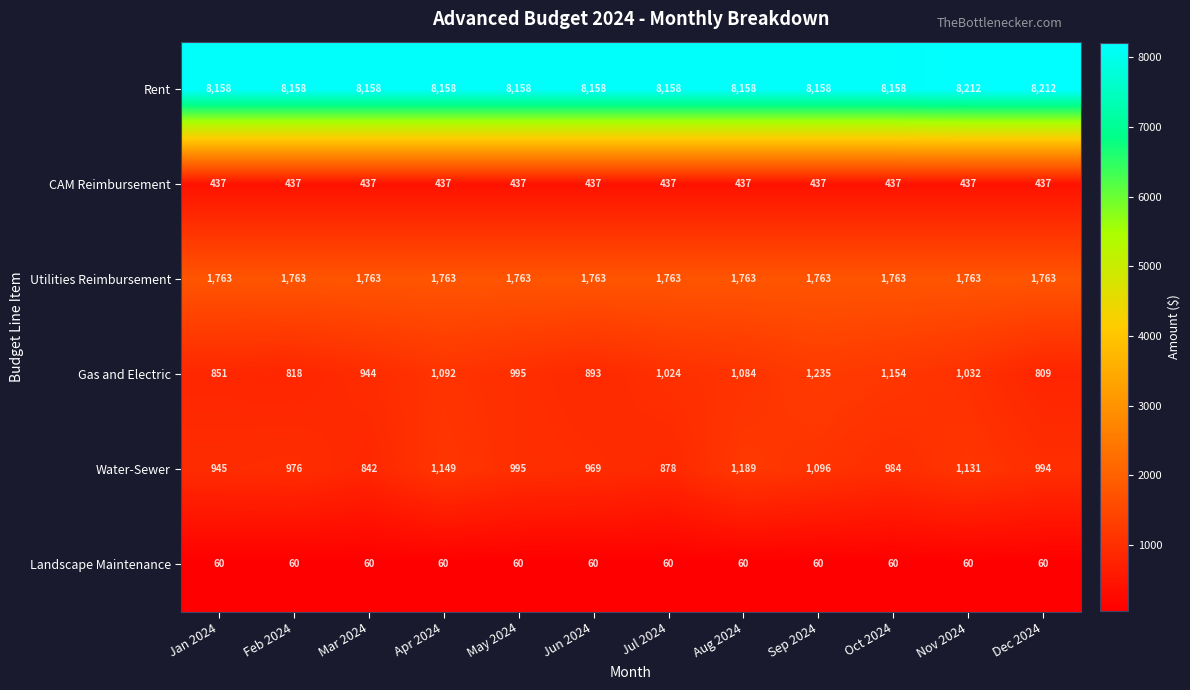

List the series in order of their peak value, lowest first.

Landscape Maintenance, CAM Reimbursement, Water-Sewer, Gas and Electric, Utilities Reimbursement, Rent